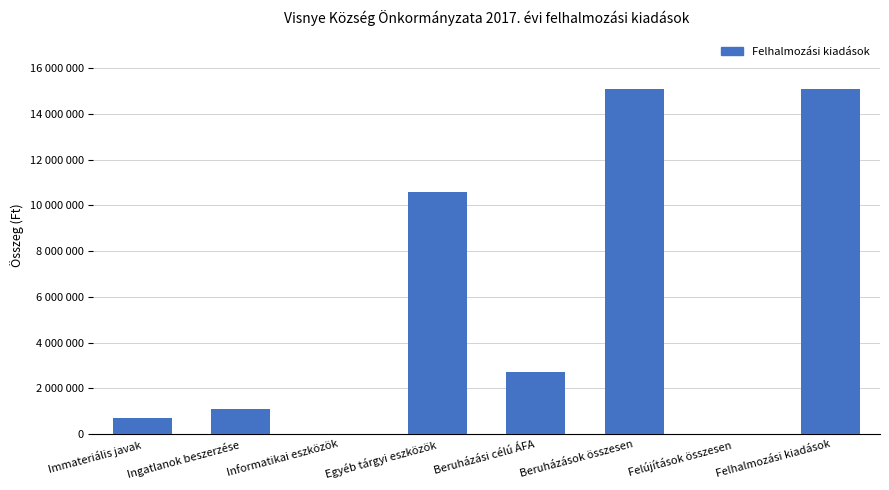

What position from the left is Felújítások összesen?

7